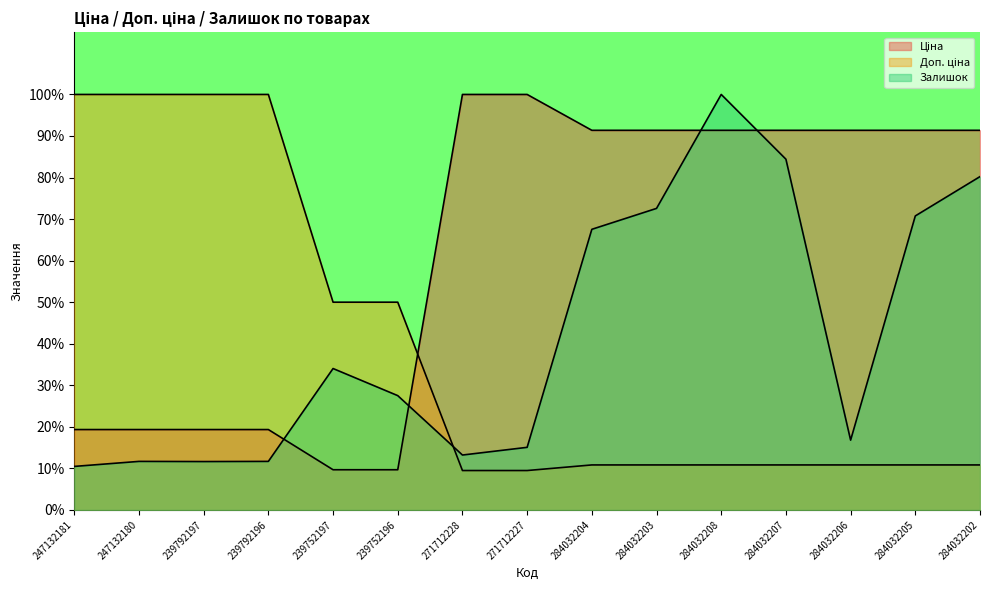

Between 271712228 and 247132180, which is larger?

271712228